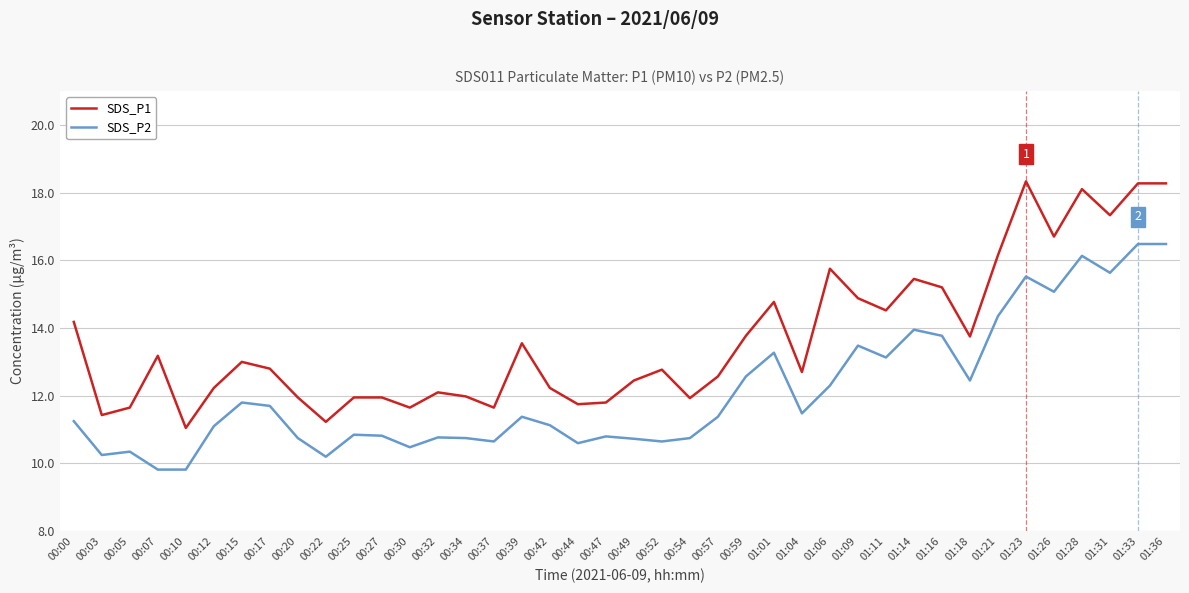

What is the approximate value of SDS_P1 at 01:26?

16.7